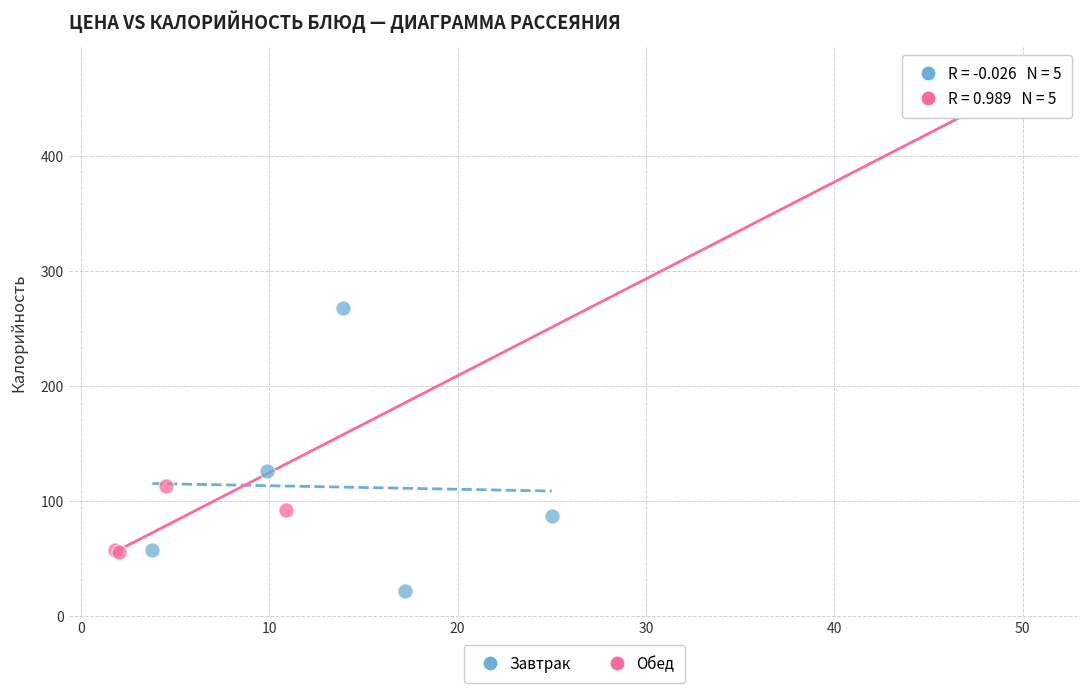

Which series contains the highest Y value?

Обед